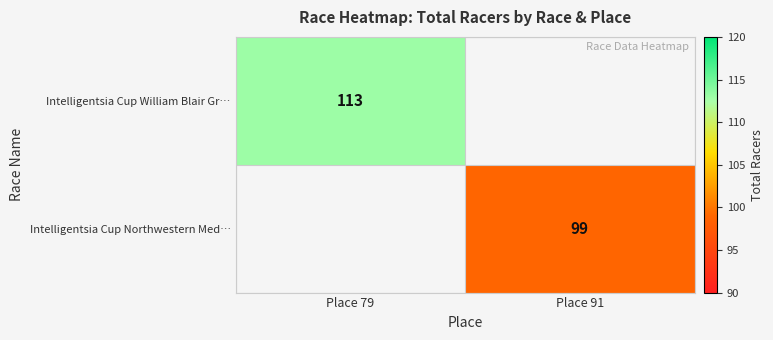

Which category has the lowest value across all series?

Place 91